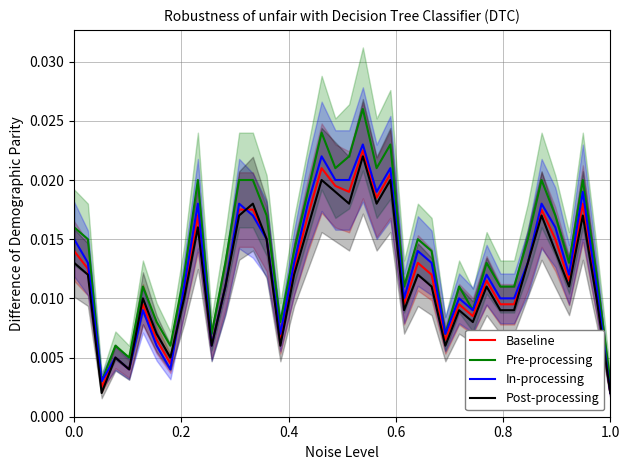

True or false: Pre-processing and Baseline cross at least once.

False